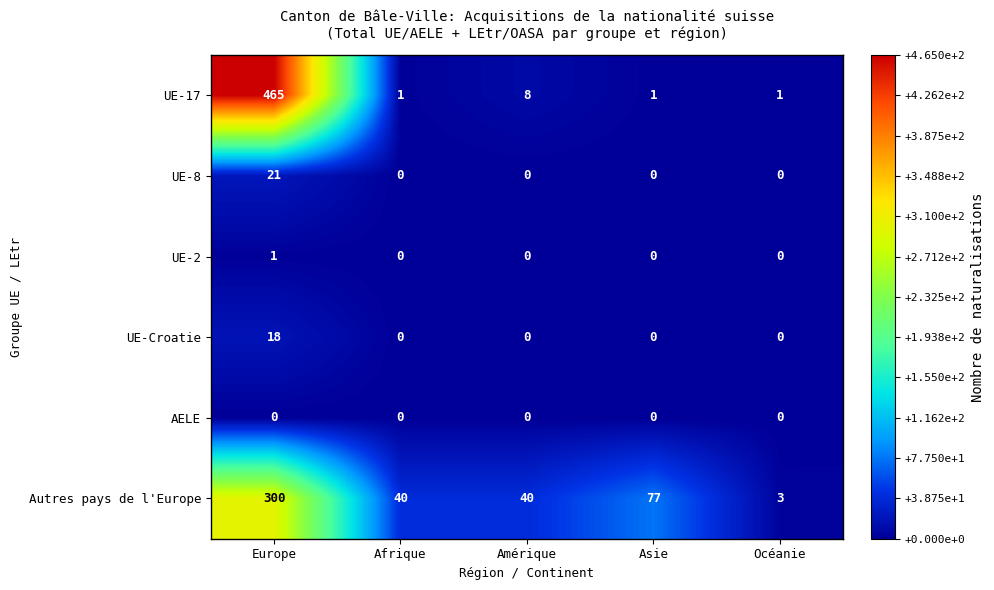

Rank the series by their maximum value, from highest to lowest.

UE-17, Autres pays de l'Europe, UE-8, UE-Croatie, UE-2, AELE